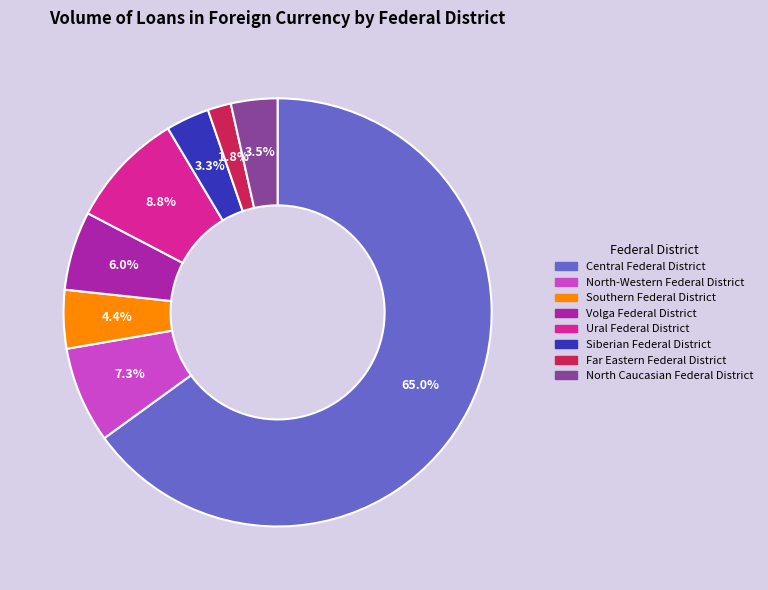

To the nearest percent, what is the average slice percentage?

12%